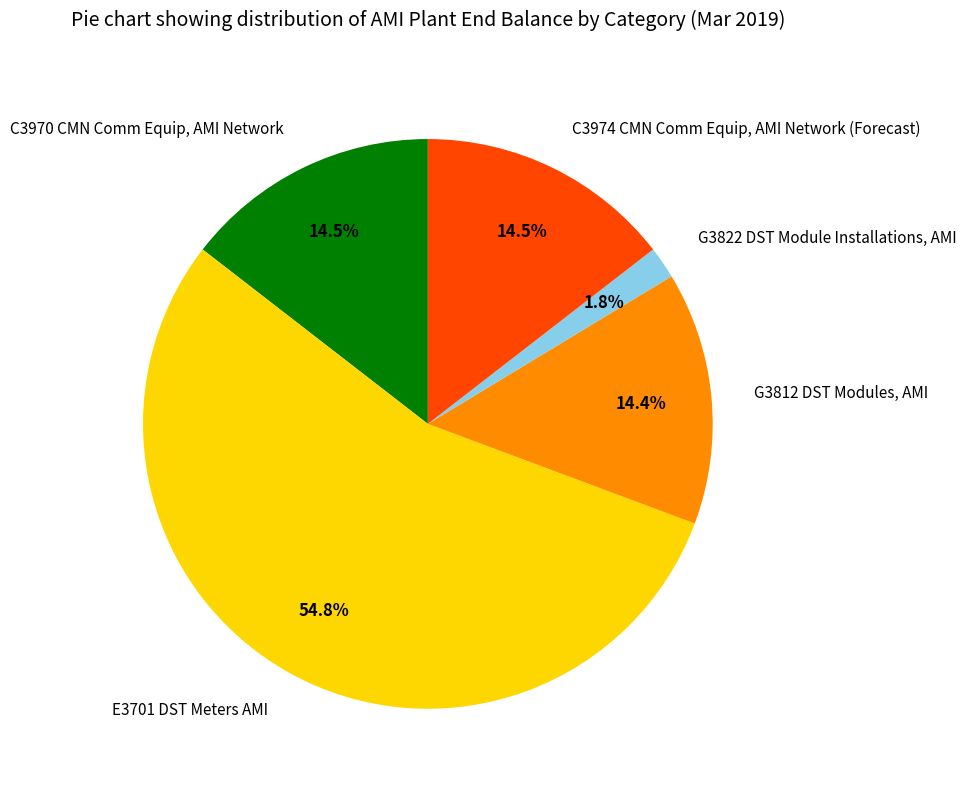

What is the total percentage of C3974 CMN Comm Equip, AMI Network (Forecast) and E3701 DST Meters AMI?

69.3%